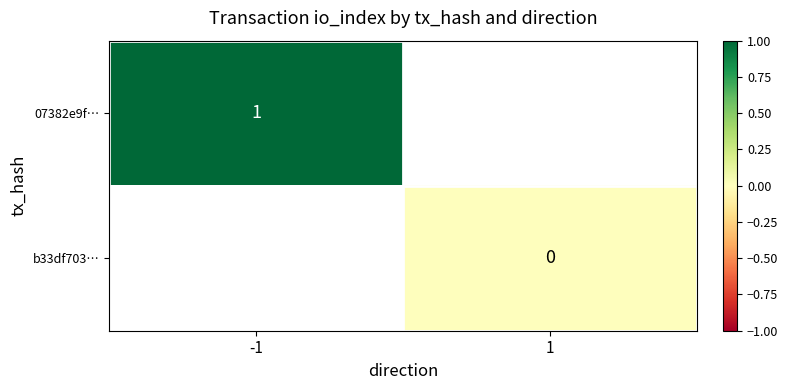

Is it true that b33df703… equals 0.0 at 1?

True